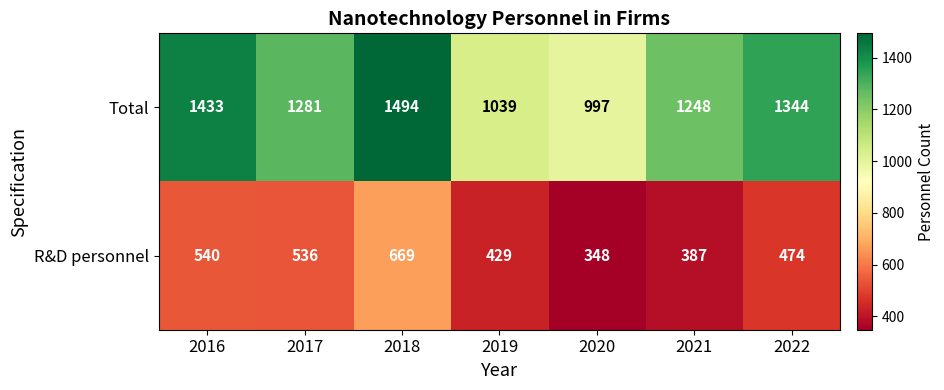

What is the lowest value of the Total series?

997